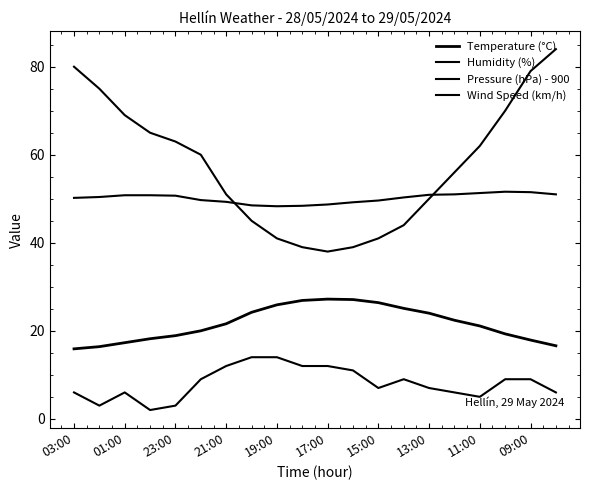

True or false: Temperature (°C) and Pressure (hPa) - 900 cross at least once.

False